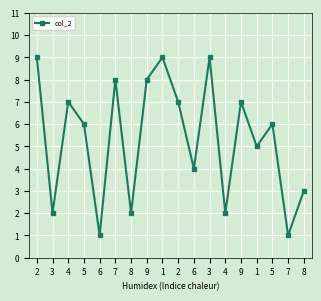

How many interior local valleys (lower than both neighbors) does the data have?

7